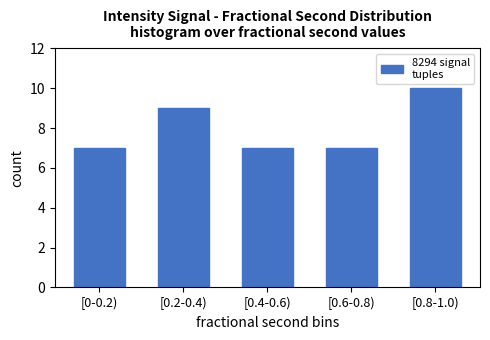

Reading left to right, transcribe all the data shown in this chart.

7	9	7	7	10